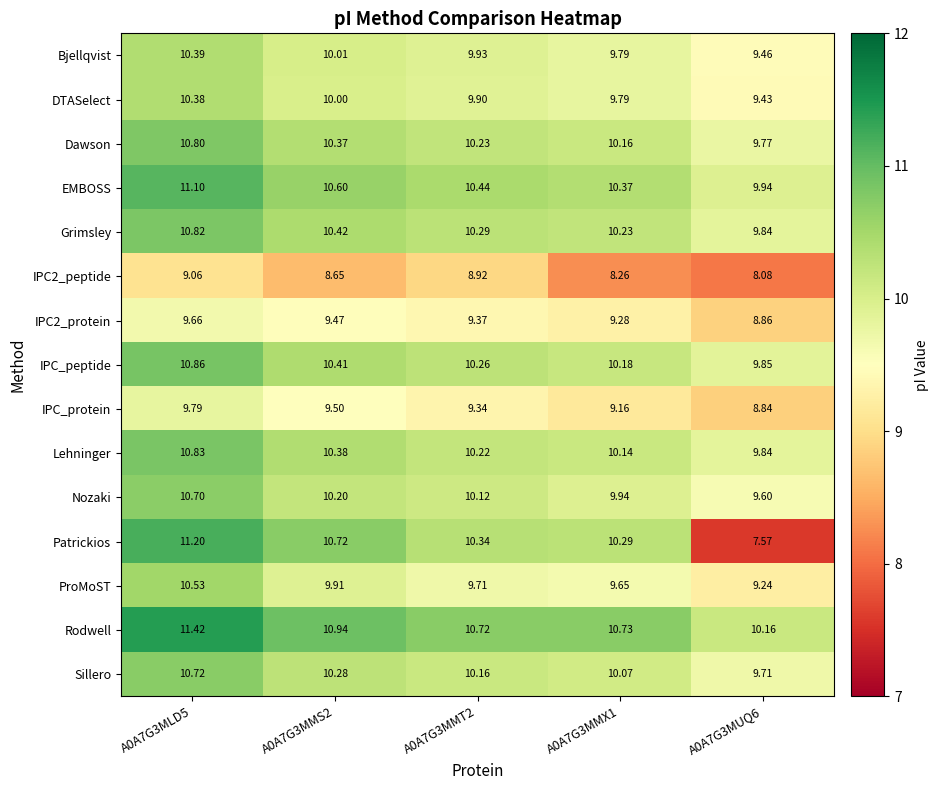

Is the value of IPC_protein at A0A7G3MMX1 greater than the value of EMBOSS at A0A7G3MUQ6?

No